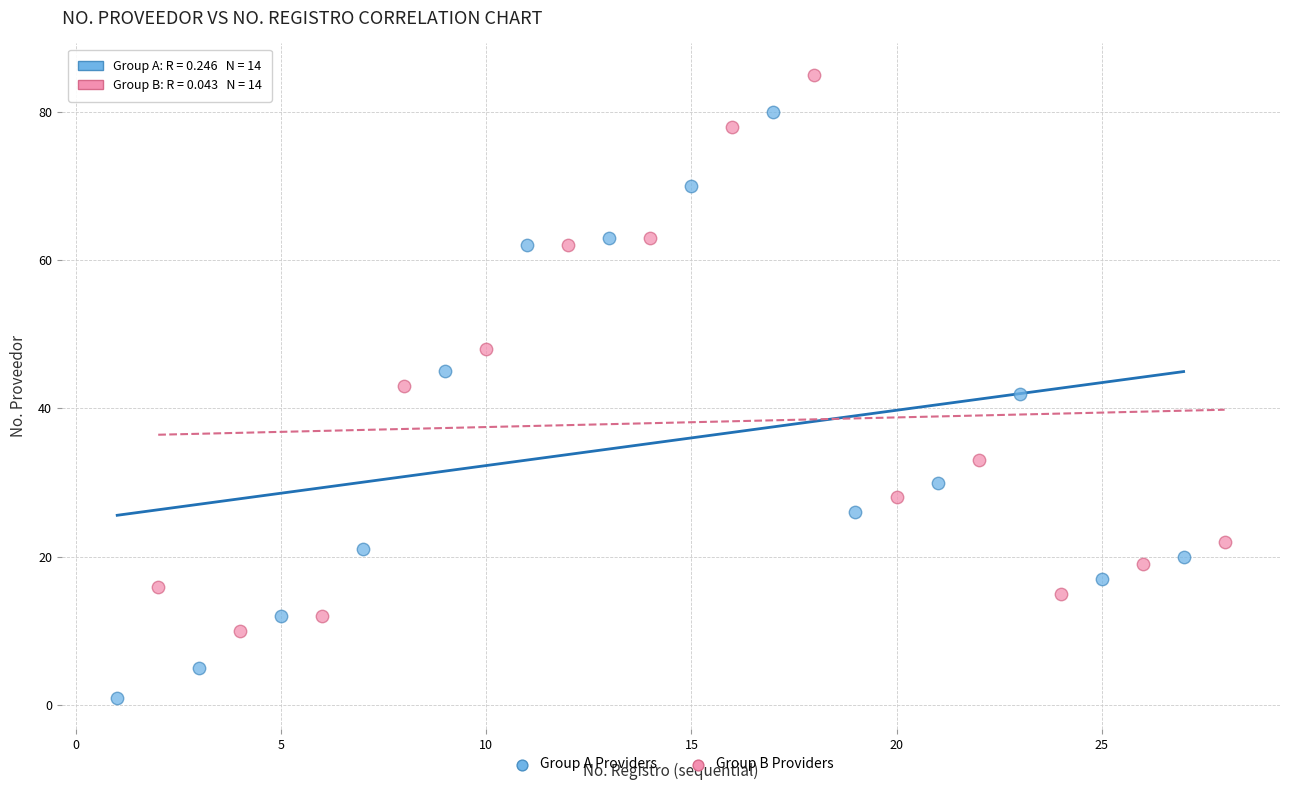

Which series contains the lowest Y value?

Group A Providers